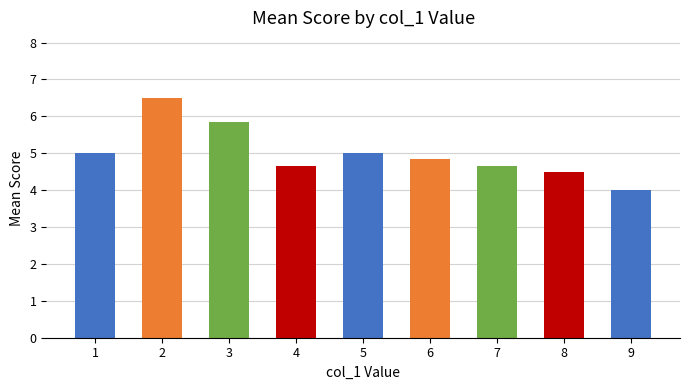

True or false: the data shows 8.0 at 8.

False